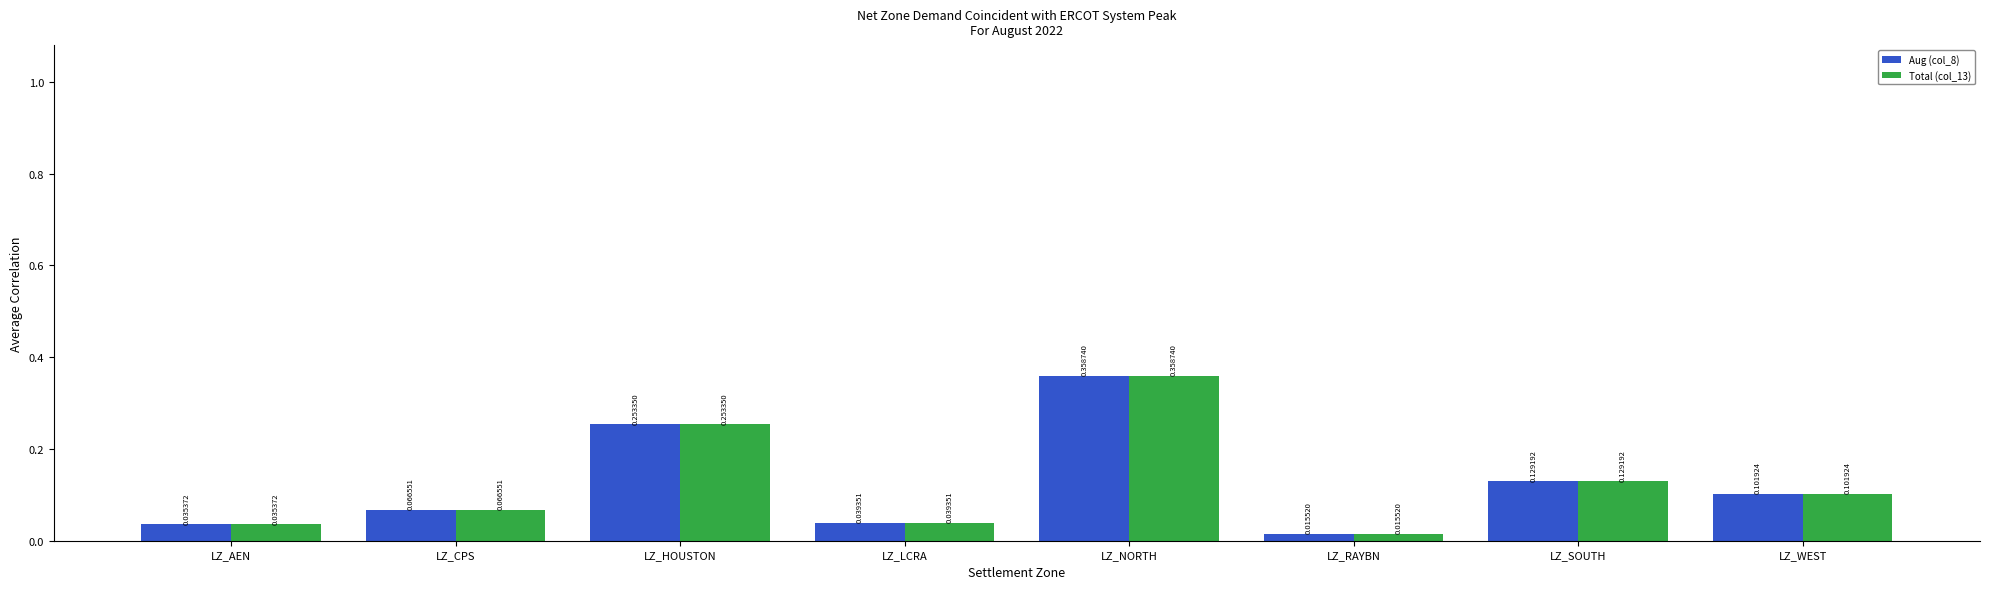

Count the number of data series in this chart.

2